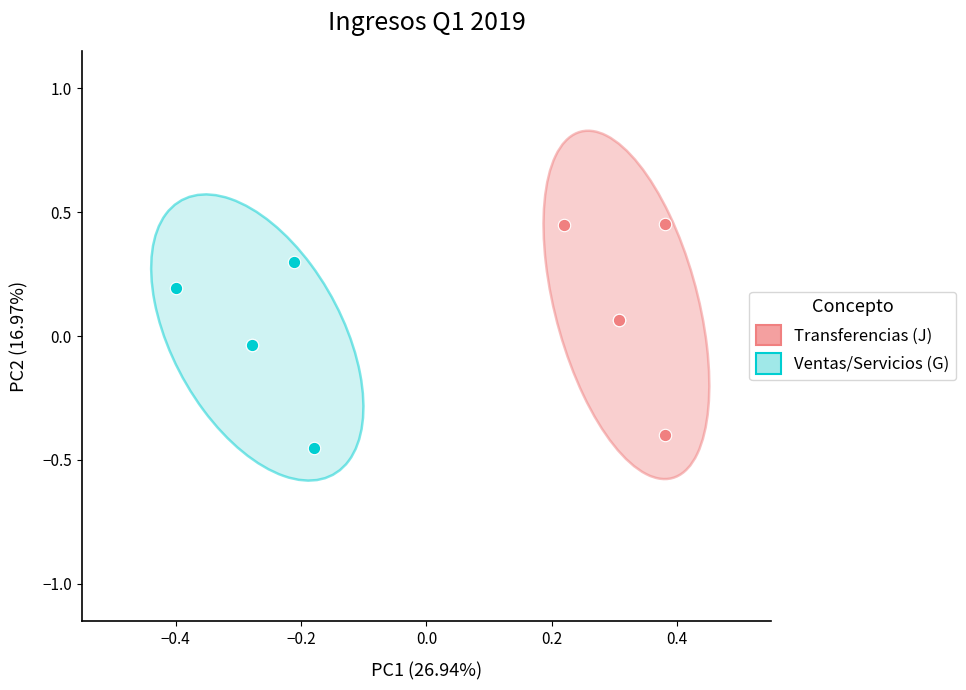

Which series has the widest spread of Y values?

Transferencias (J)